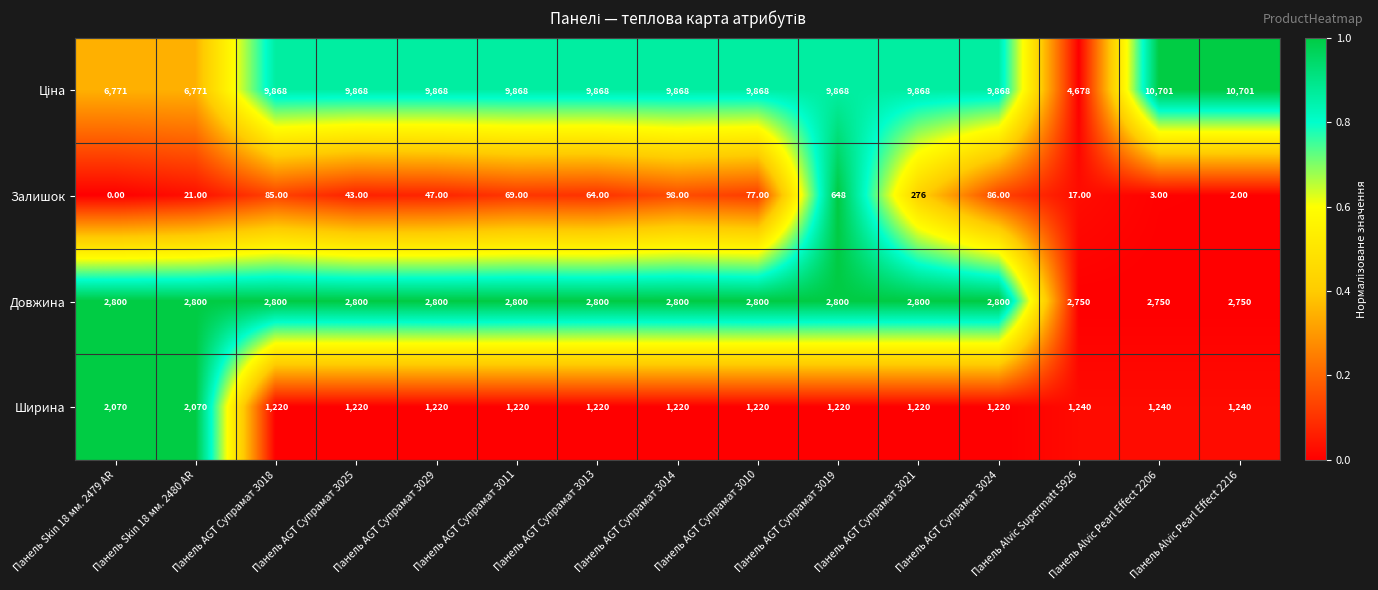

What is the sum of the Ширина values at Панель Alvic Supermatt 5926 and Панель AGT Супрамат 3011?

2460